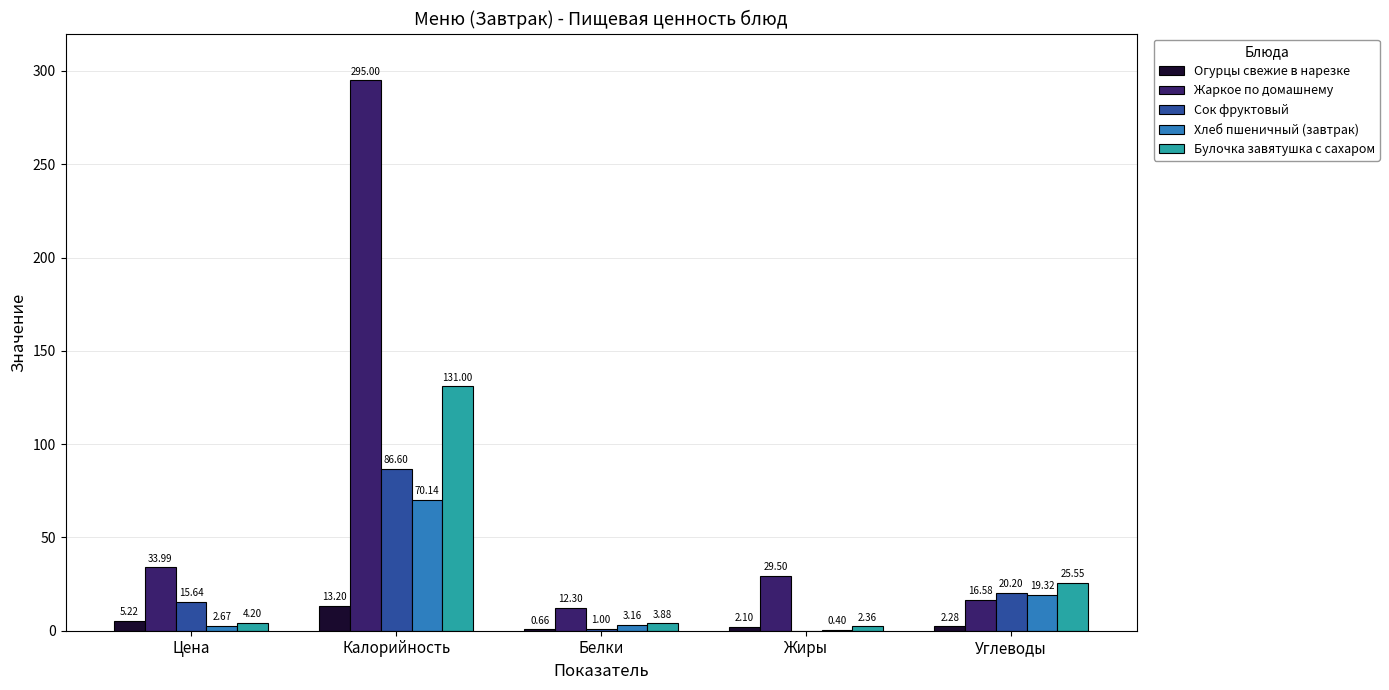

How many categories are shown in the chart?

5